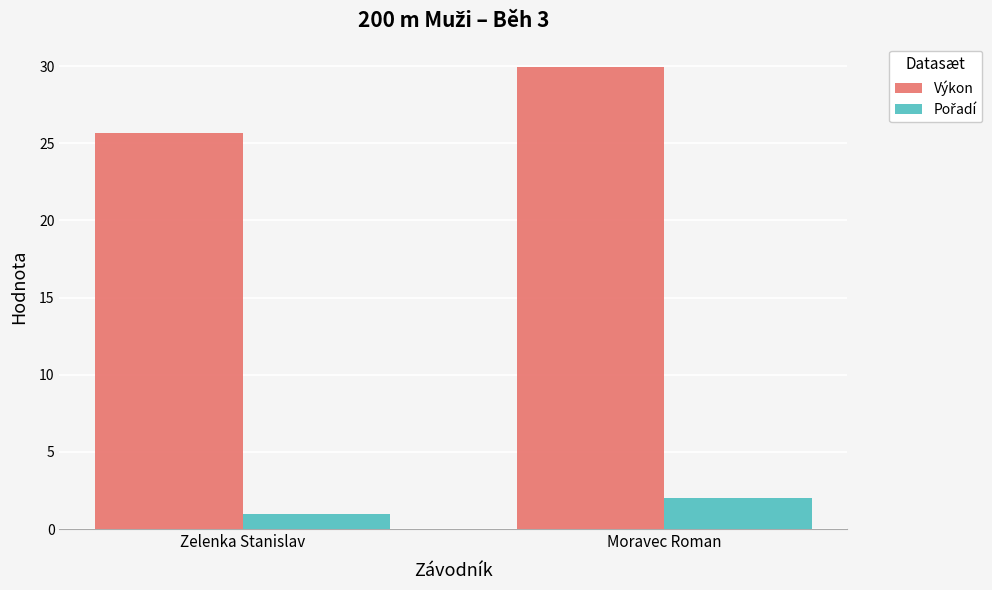

Which series has the largest range (max minus min)?

Výkon